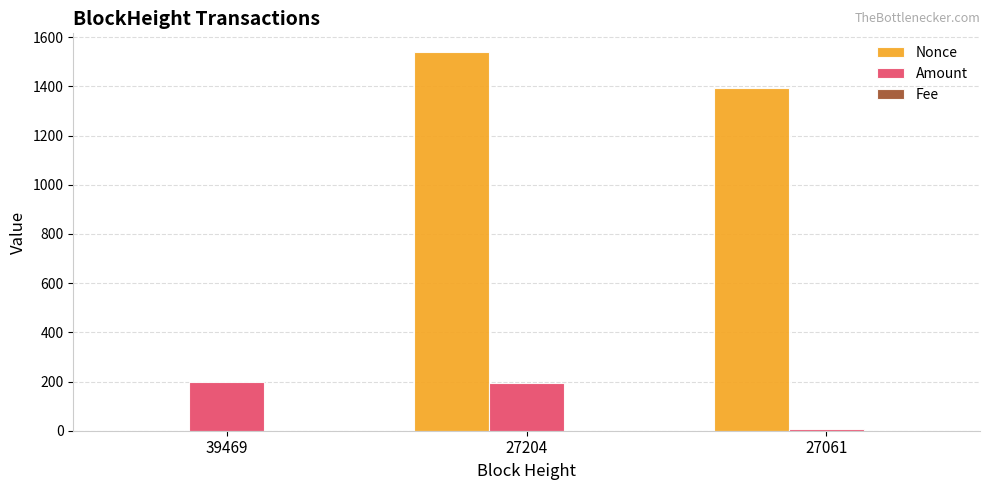

Are the bars horizontal?

No